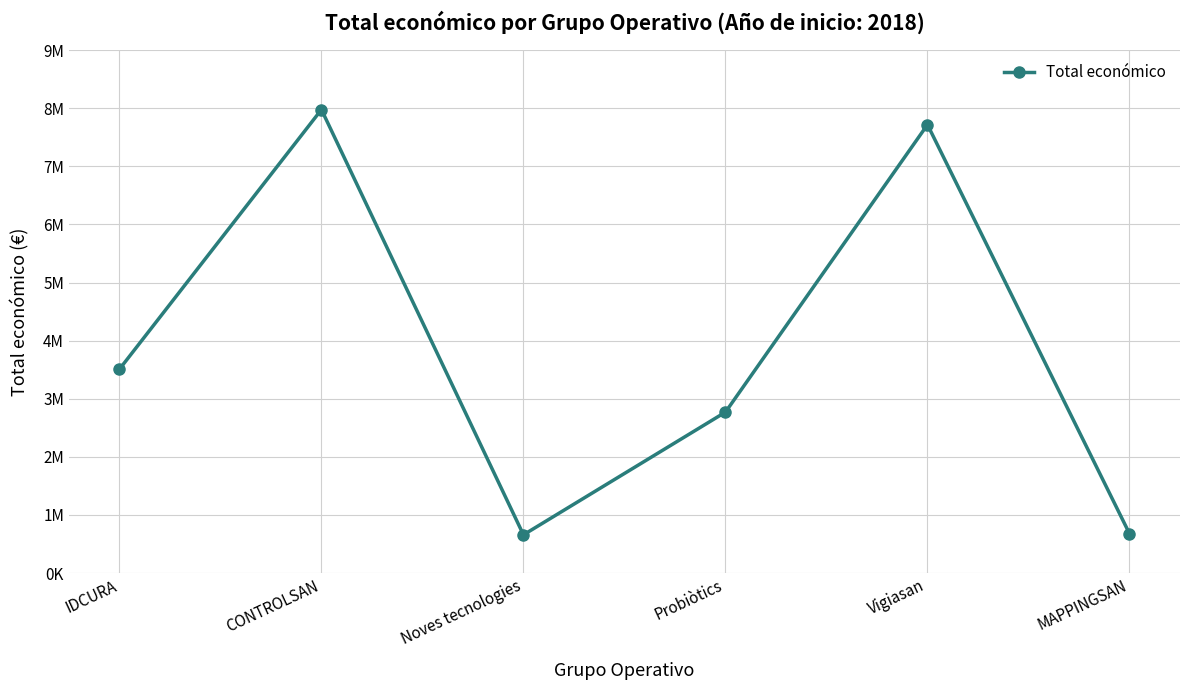

The chart shows a value of 1916785 at Vigiasan. True or false?

False